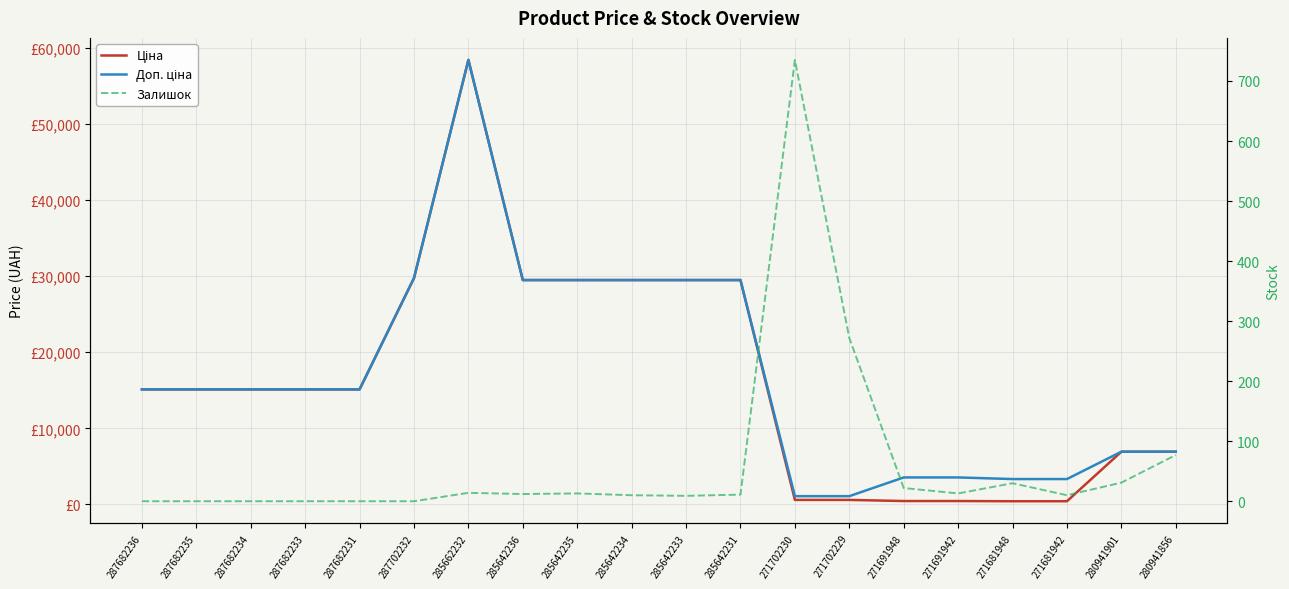

True or false: Доп. ціна has more than 1 points higher than both neighbors.

False